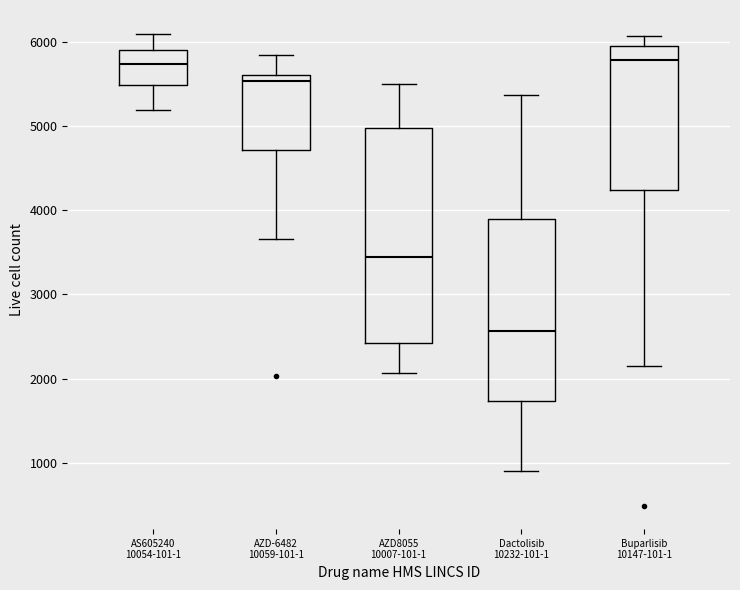

Which box has the lowest median line?

Dactolisib 10232-101-1